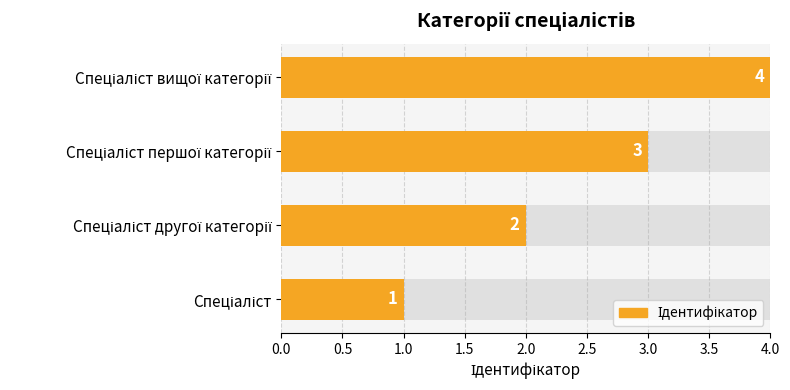

What is the maximum value shown in the chart?

4